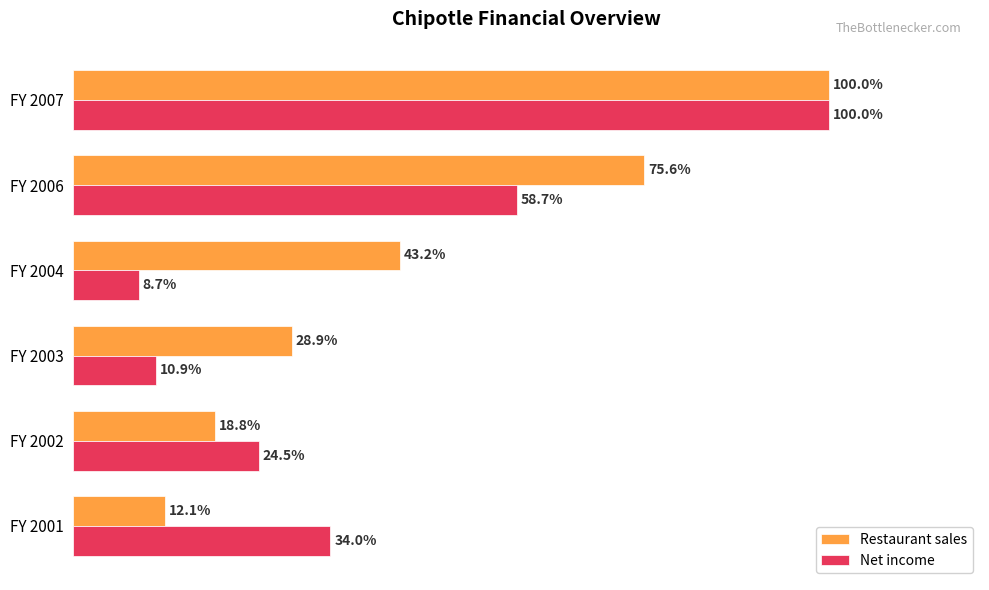

Is the value of Restaurant sales at FY 2007 greater than the value of Net income at FY 2003?

Yes